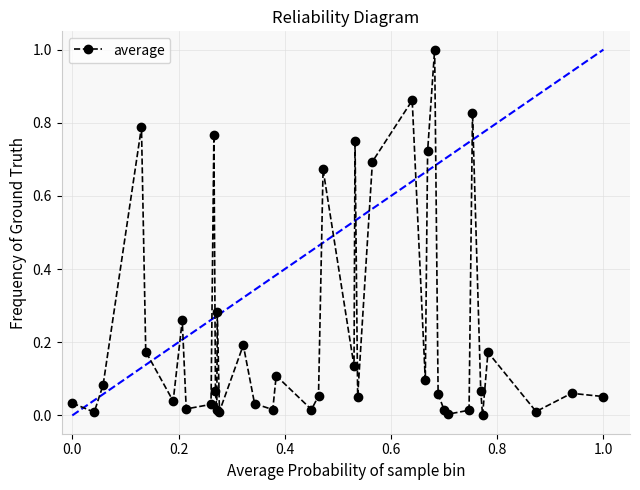

True or false: the data has more than 1 interior local peaks.

True